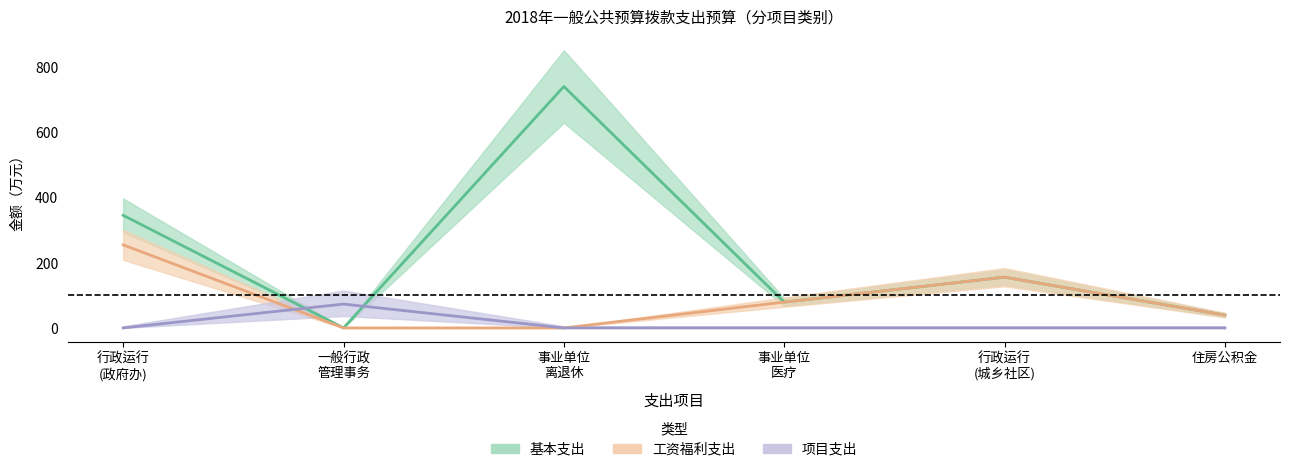

What is the spread (max minus min) of values at 事业单位 医疗?

79.0